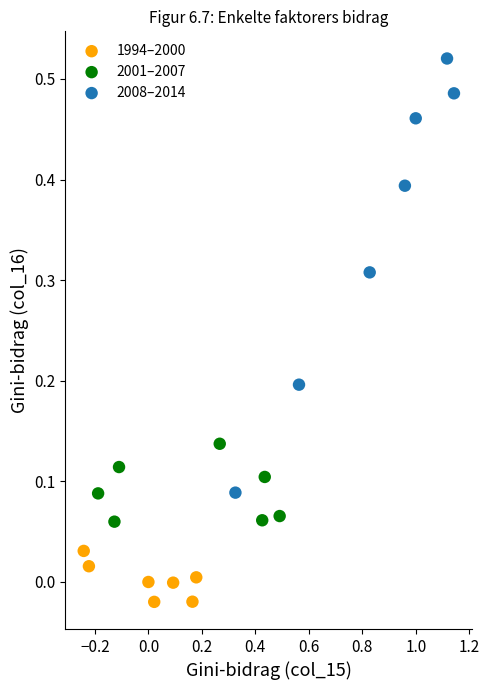

Which series has the largest Y range (max minus min)?

2008–2014